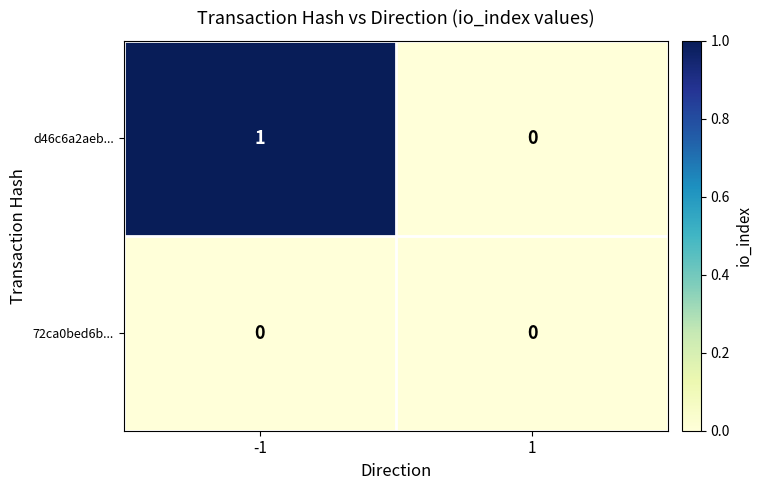

Reading right to left, what are all the values shown in this chart?

d46c6a2aeb...: 0	1
72ca0bed6b...: 0	0